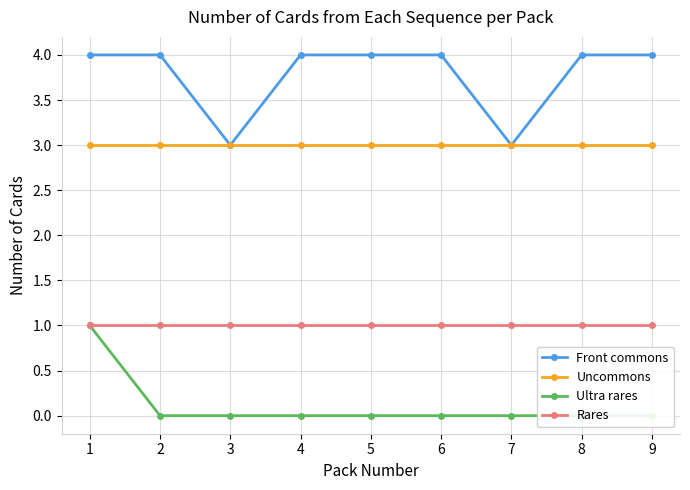

Is it true that Uncommons equals 3 at 8?

True